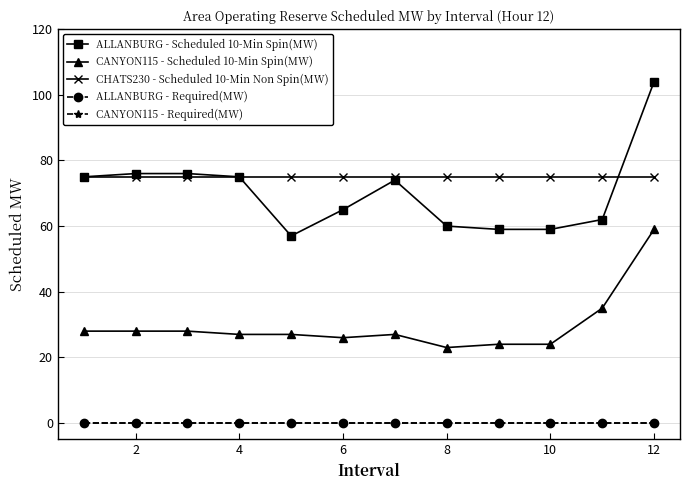

Reading right to left, transcribe all the data shown in this chart.

ALLANBURG - Scheduled 10-Min Spin(MW): 104	62	59	59	60	74	65	57	75	76	76	75
CANYON115 - Scheduled 10-Min Spin(MW): 59	35	24	24	23	27	26	27	27	28	28	28
CHATS230 - Scheduled 10-Min Non Spin(MW): 75	75	75	75	75	75	75	75	75	75	75	75
ALLANBURG - Required(MW): 0	0	0	0	0	0	0	0	0	0	0	0
CANYON115 - Required(MW): 0	0	0	0	0	0	0	0	0	0	0	0